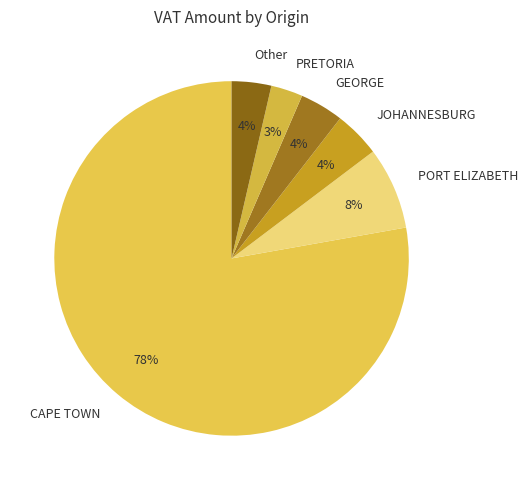

Is there any slice that represents more than half of the pie?

Yes